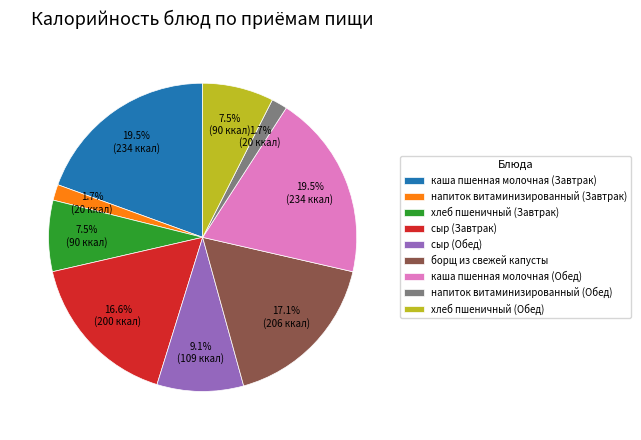

Combined, do хлеб пшеничный (Завтрак) and каша пшенная молочная (Завтрак) account for over 50%?

No